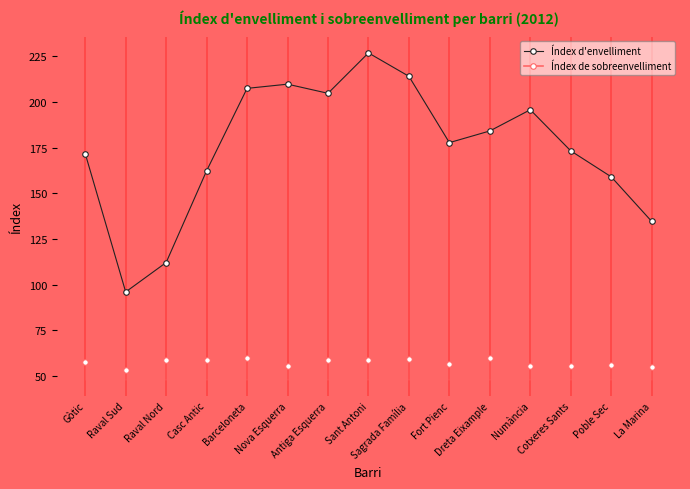

Rank the series by their average value, from highest to lowest.

Índex d'envelliment, Índex de sobreenvelliment